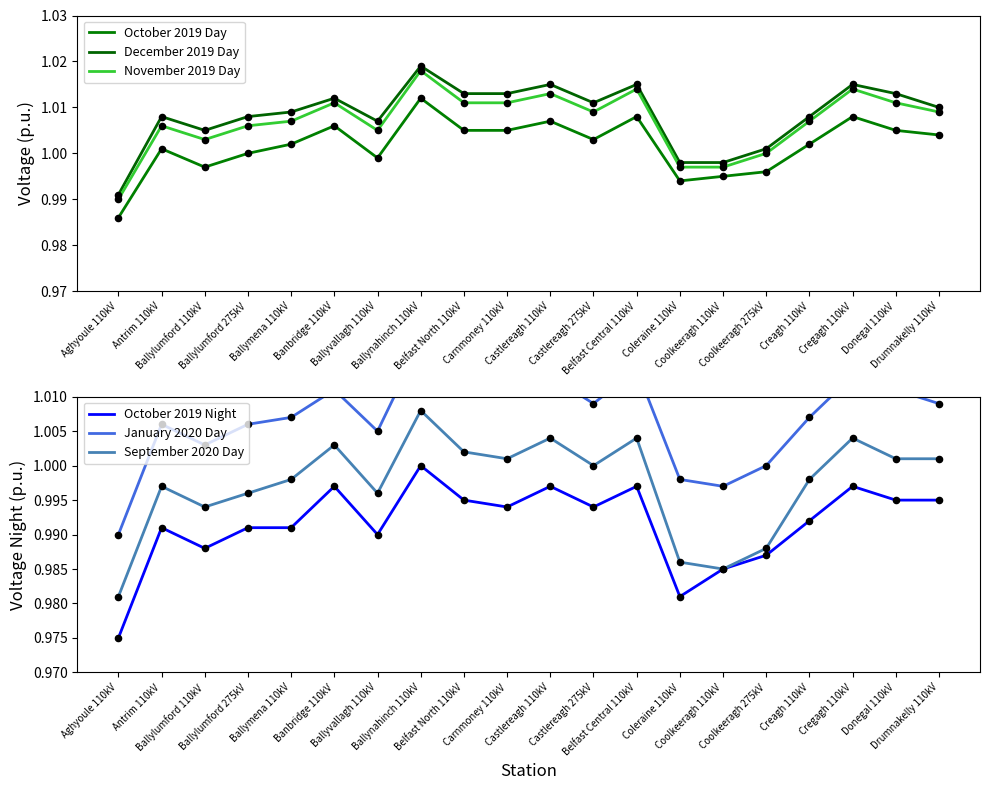

Which series has the largest total across all categories?

December 2019 Day